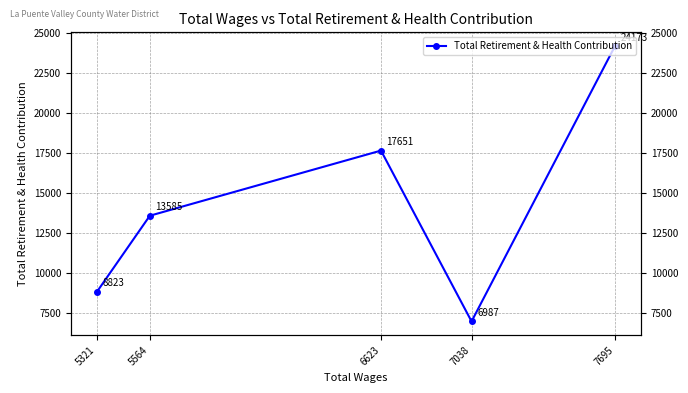

Is this an area chart (filled region under the line)?

No